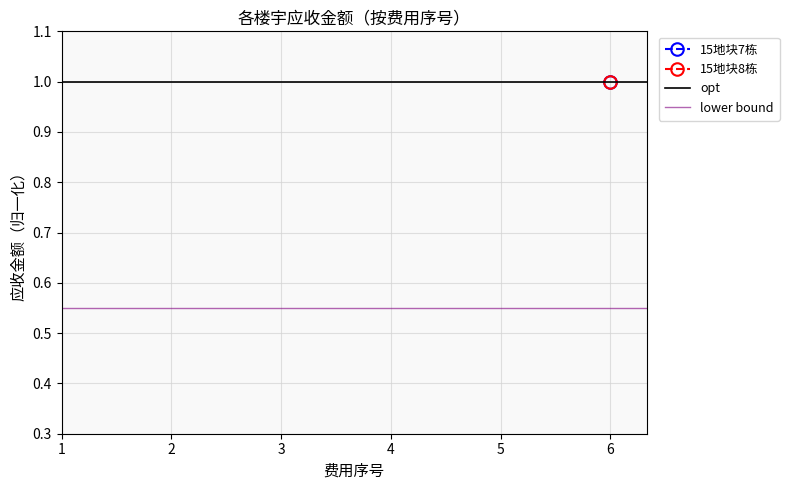

Which series has the largest range (max minus min)?

opt